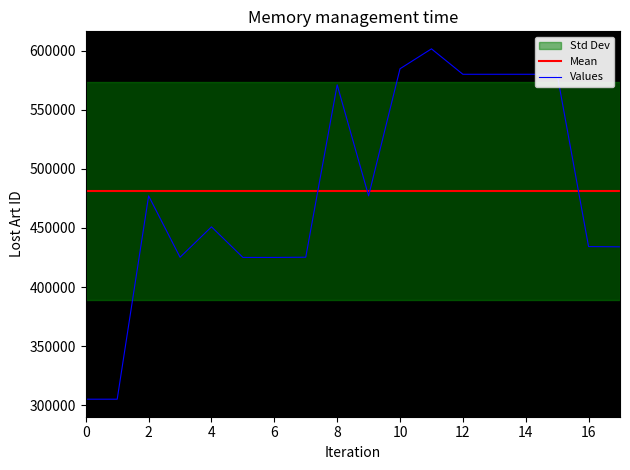

Is this an area chart (filled region under the line)?

No